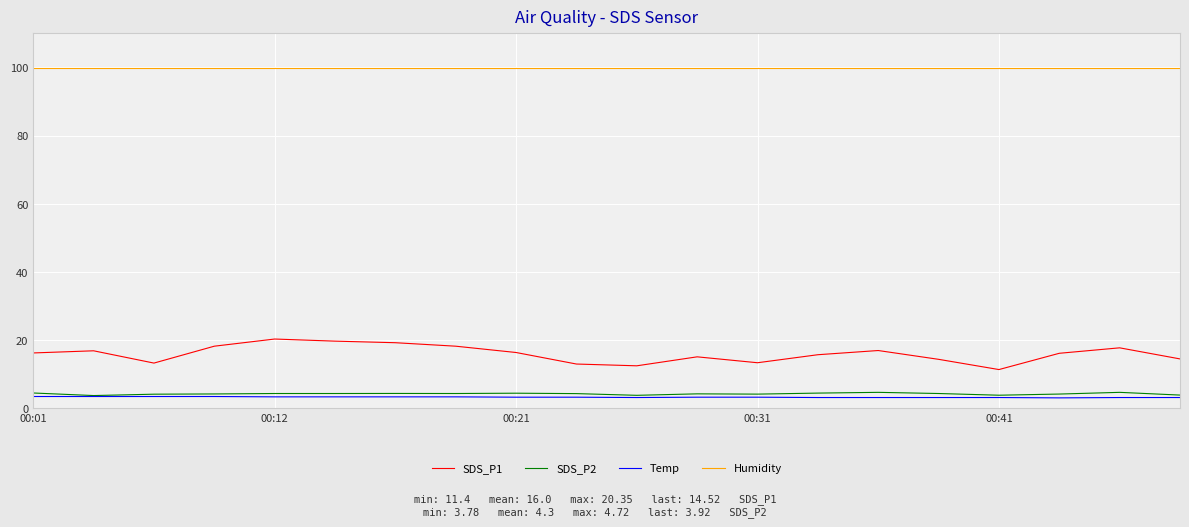

Which series has the largest total across all categories?

Humidity